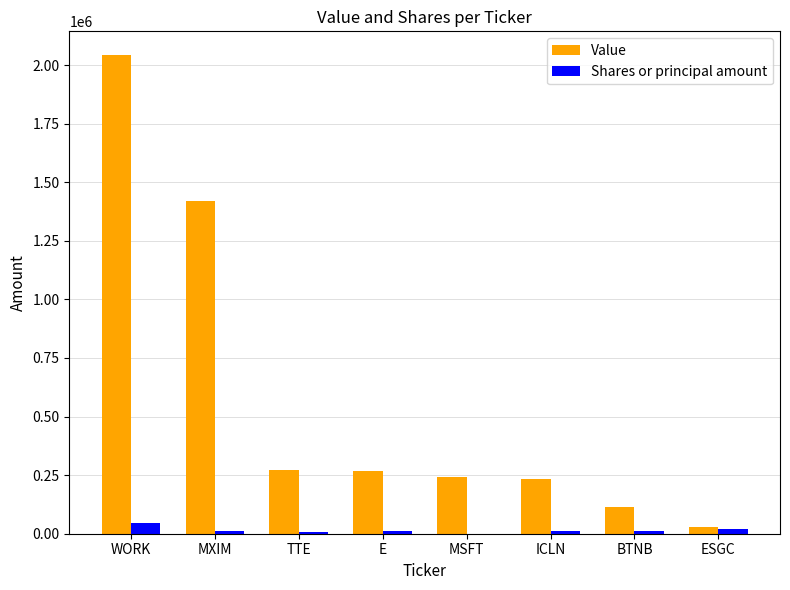

The Value series shows 189886 at BTNB. True or false?

False